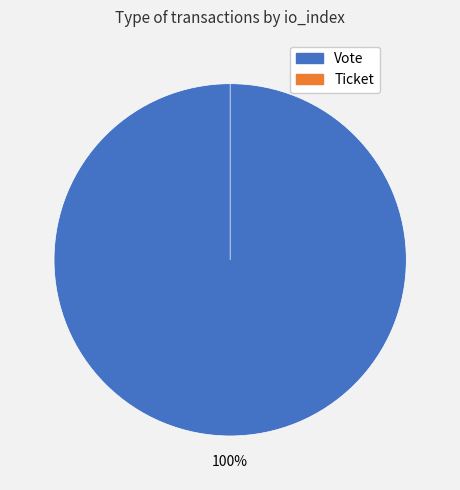

To the nearest percent, what is the combined percentage of Ticket and Vote?

100%